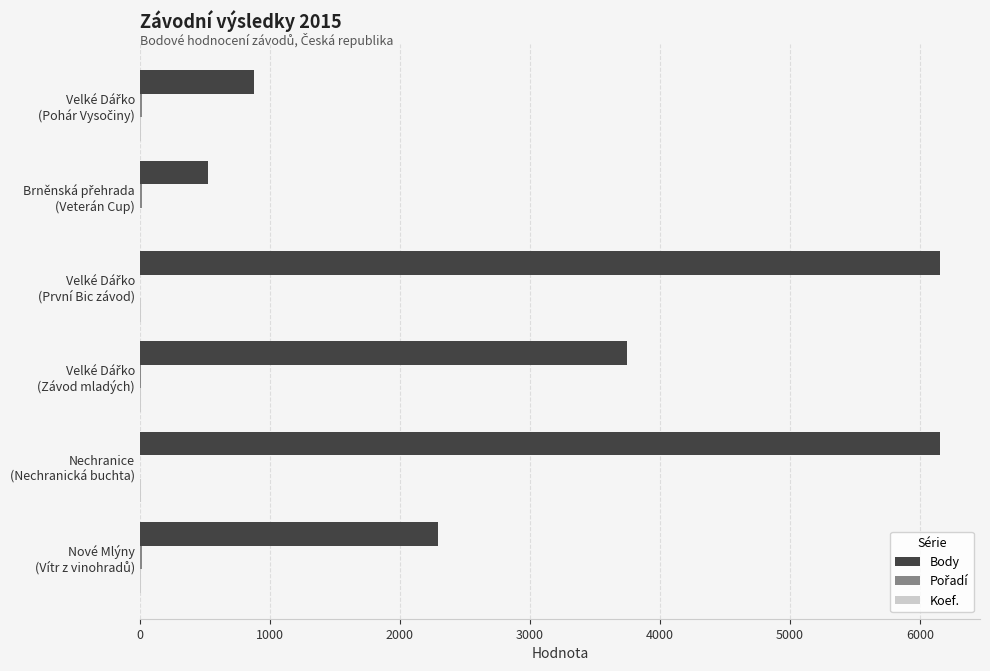

What is the sum of all Body values?

19751